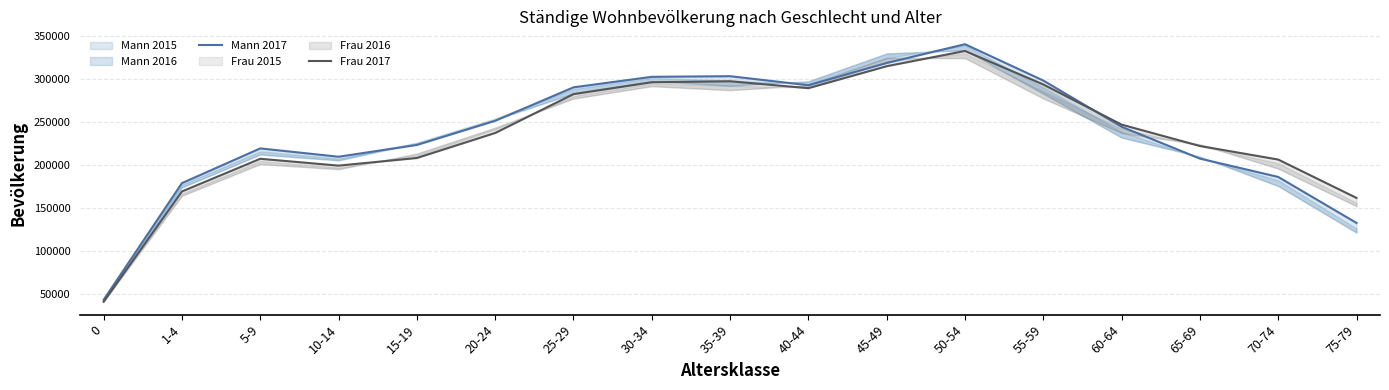

At how many categories does at least one series exceed 170452?

15